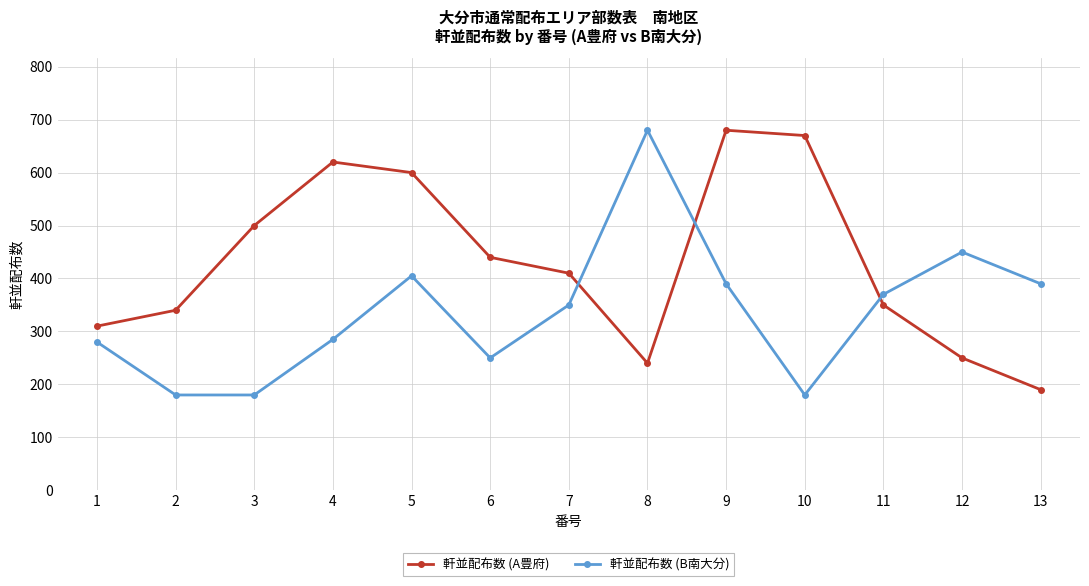

What is the value of the 軒並配布数 (B南大分) point at the 13th from the left?

390